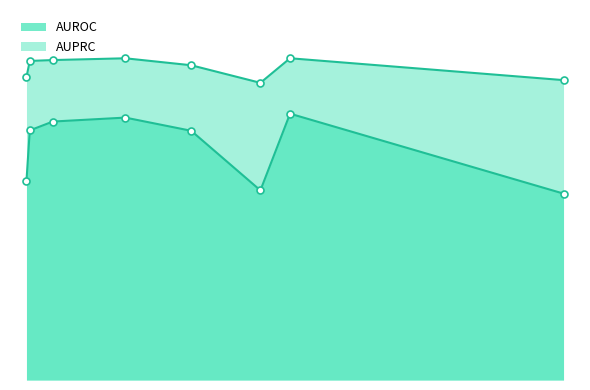

True or false: AUROC and AUPRC intersect in this chart.

False